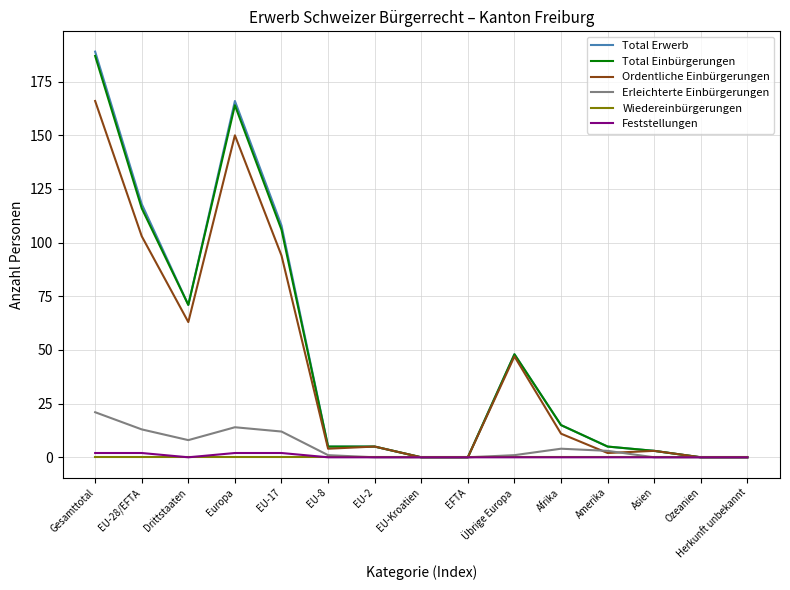

What is the highest value of the Feststellungen series?

2